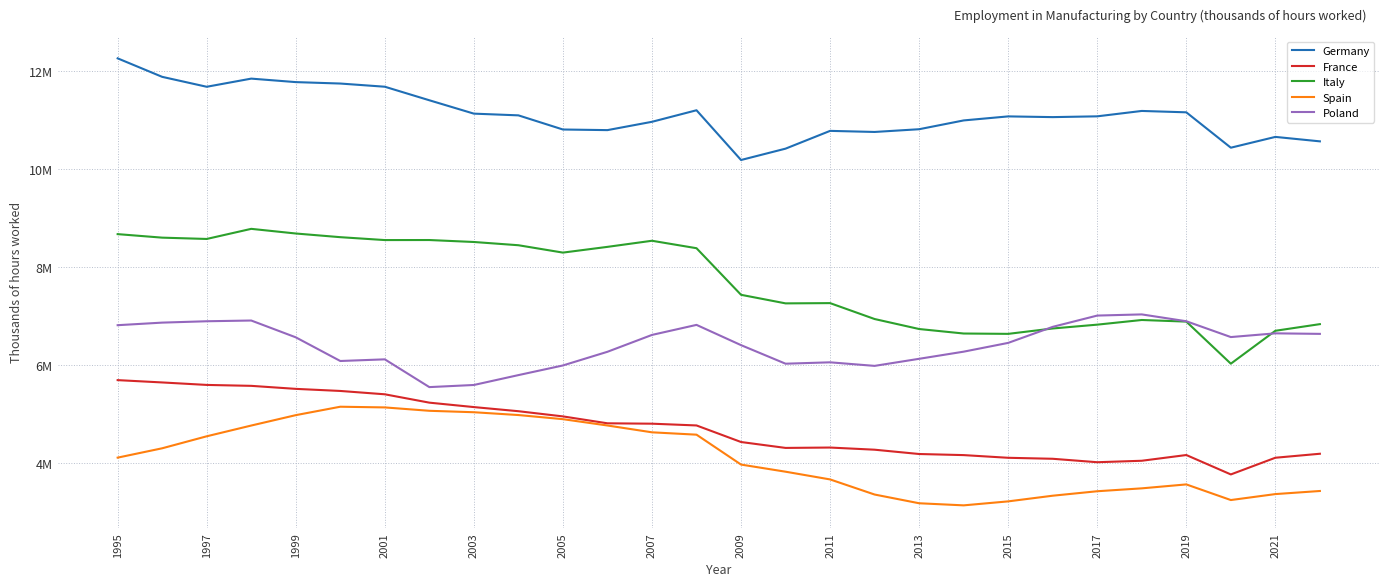

What is the lowest value of the Germany series?

10189644